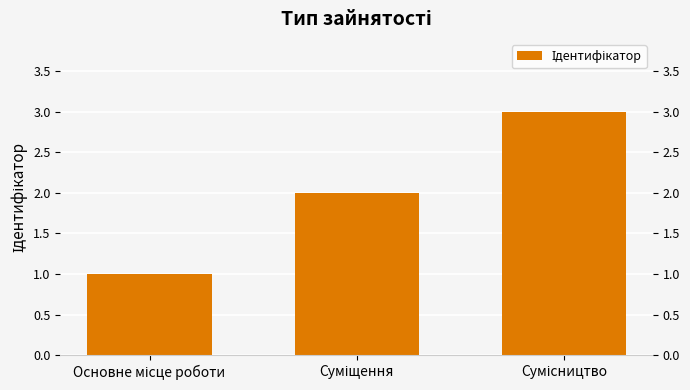

What is the difference between the values at Суміщення and Сумісництво?

1